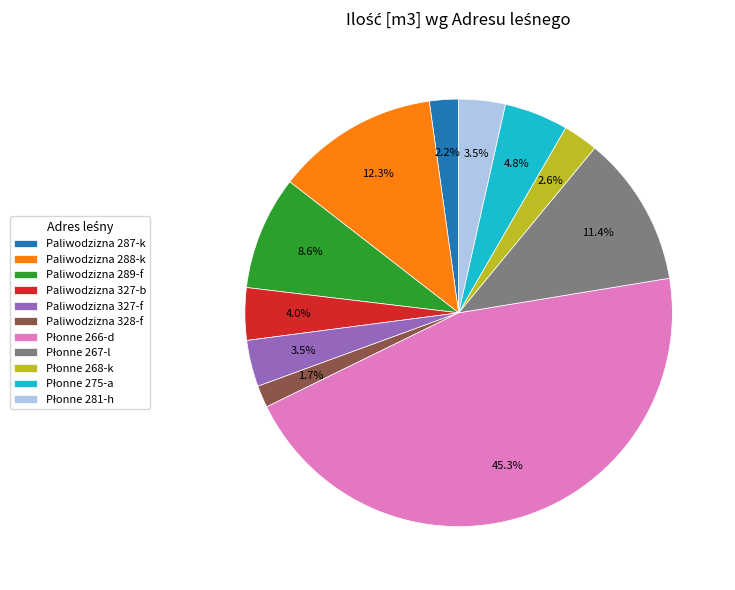

Which has a higher value, Paliwodzizna 327-f or Paliwodzizna 288-k?

Paliwodzizna 288-k